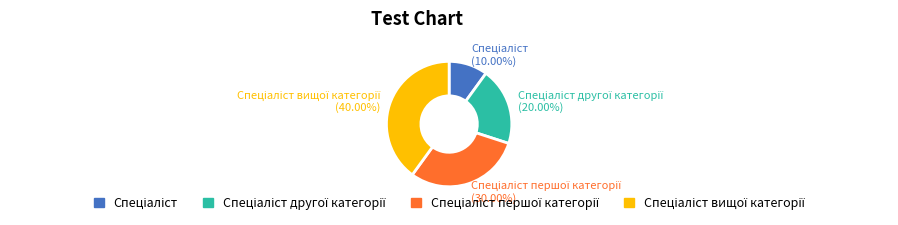

Does any single category account for the majority?

No